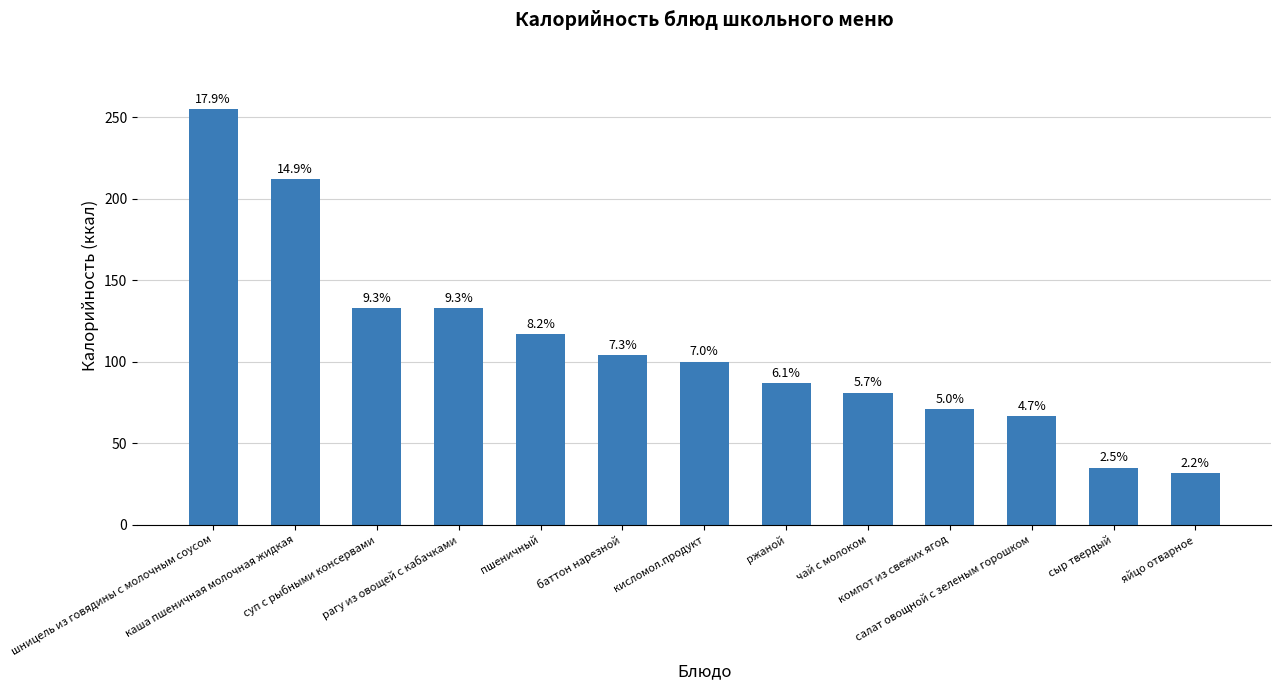

How many bars are there in total?

13